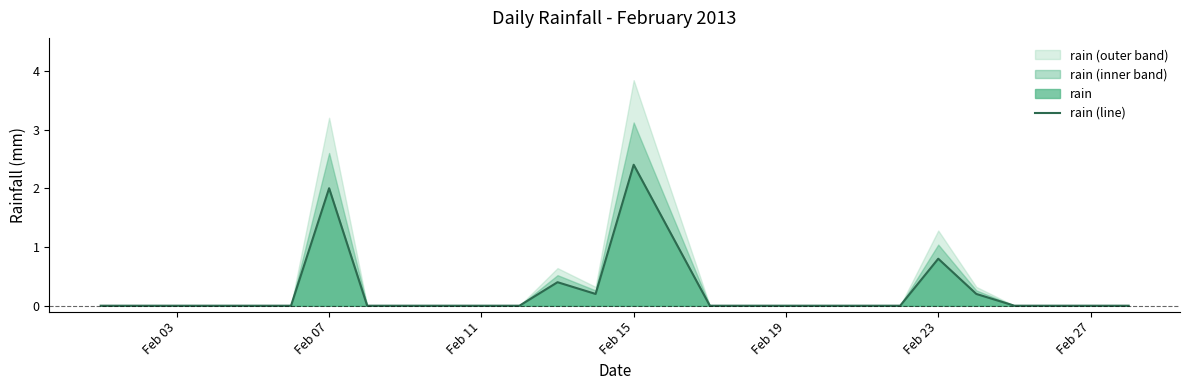

True or false: rain (line) has a value of -1.6 at Feb 19.

False